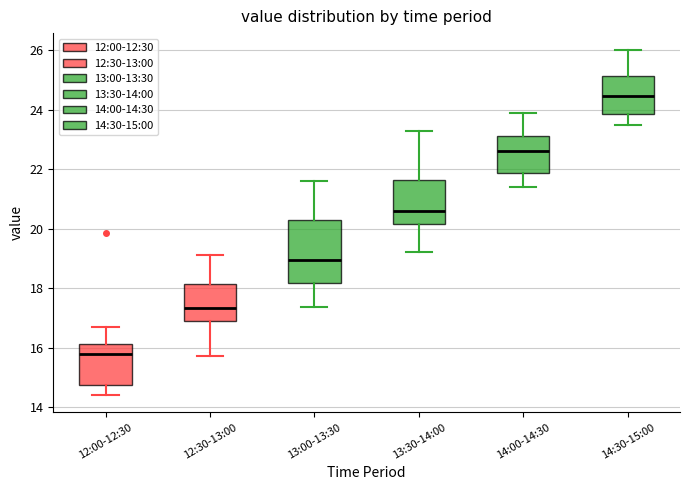

Reading left to right, transcribe this box plot: for each box, give where its median line is, the range the box spans, and where its two whiskers end, as read against the y-axis. The values are not printed on the chart, so give them approximately, as read against the axis.

12:00-12:30: median 15.8, box 14.8 to 16.2, whiskers 14.4 to 16.8
12:30-13:00: median 17.4, box 16.8 to 18.2, whiskers 15.8 to 19.2
13:00-13:30: median 19.0, box 18.2 to 20.2, whiskers 17.4 to 21.6
13:30-14:00: median 20.6, box 20.2 to 21.6, whiskers 19.2 to 23.4
14:00-14:30: median 22.6, box 21.8 to 23.2, whiskers 21.4 to 24.0
14:30-15:00: median 24.4, box 23.8 to 25.2, whiskers 23.6 to 26.0